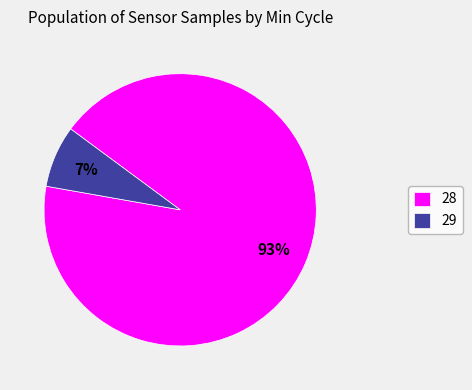

To the nearest percent, what percentage of the pie is 29?

7%